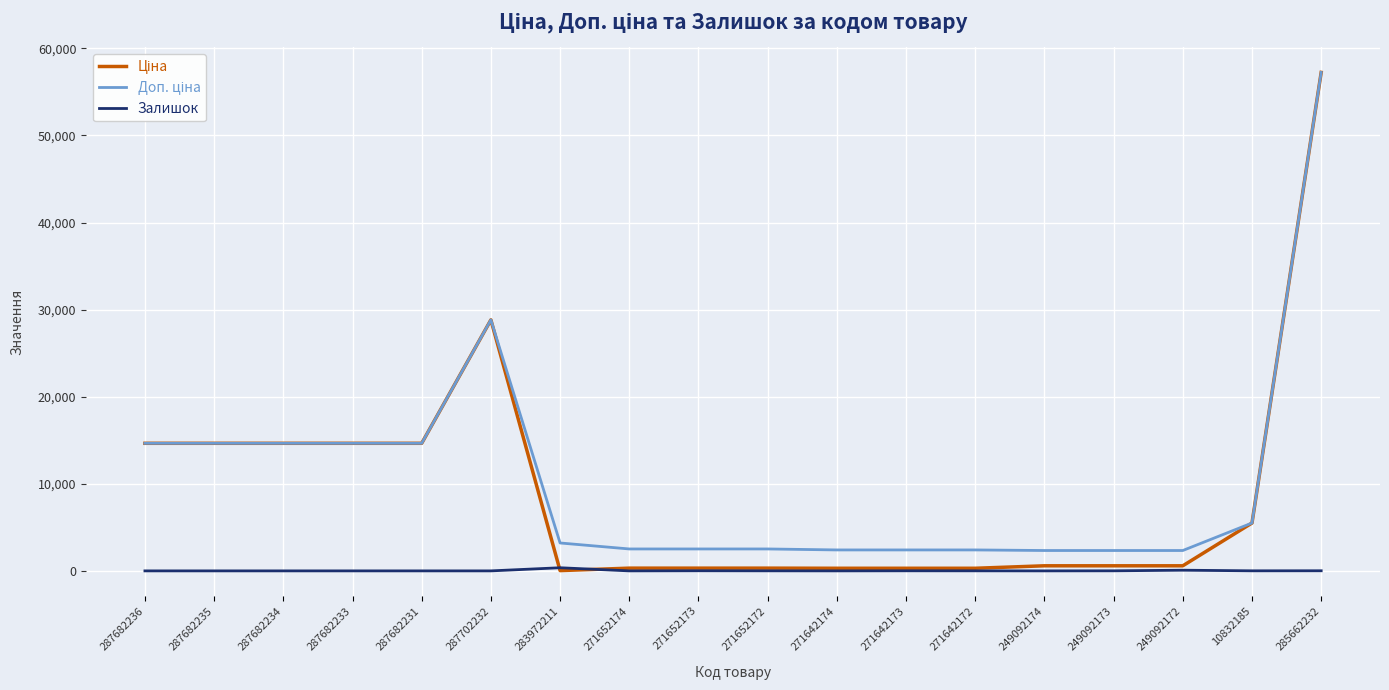

How many lines are shown in the chart?

3